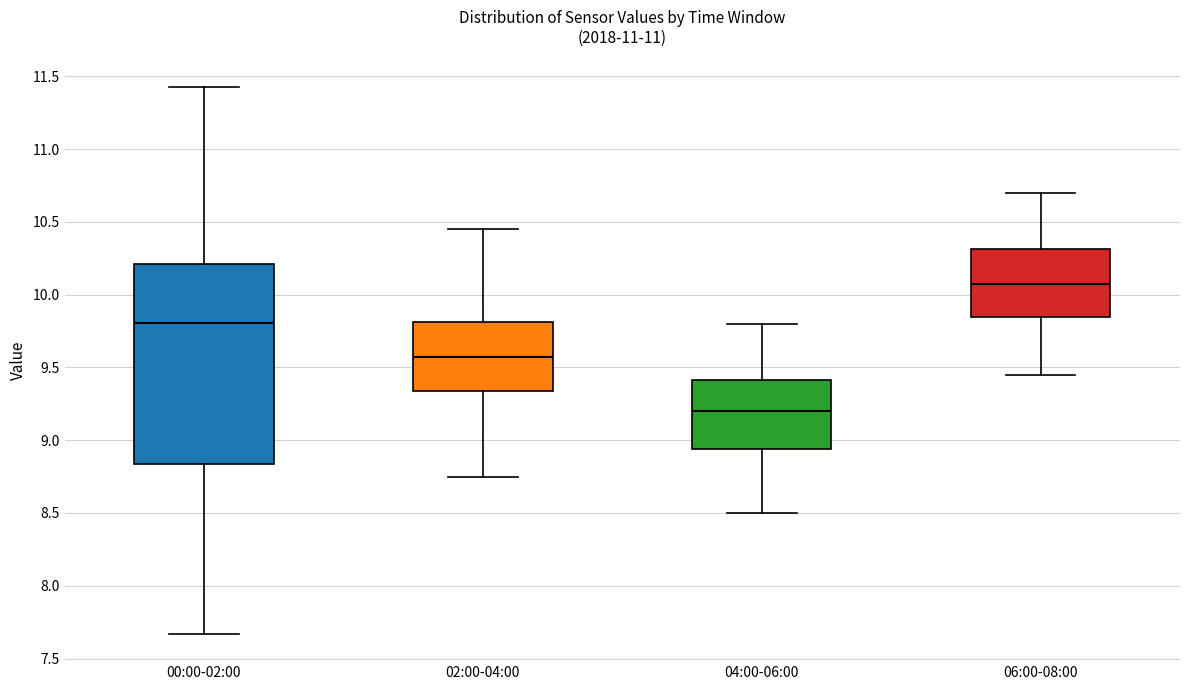

Where is the upper edge of the box for 06:00-08:00 on the y-axis? The values are not printed on the chart, so give them approximately, as read against the axis.

10.30